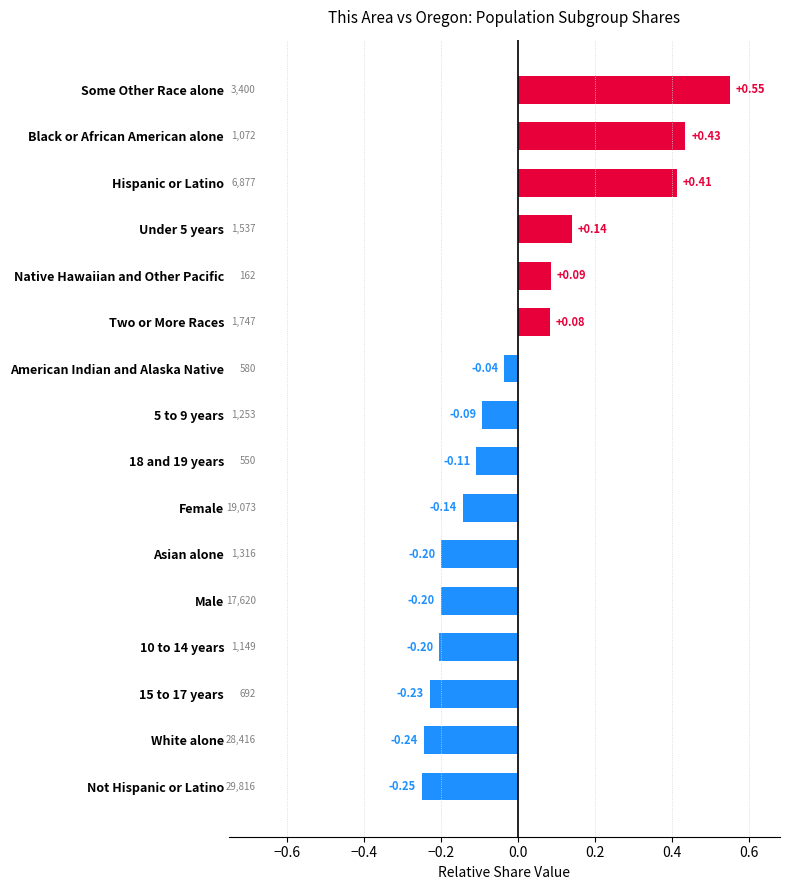

At which category does the chart reach its peak across all series?

Some Other Race alone